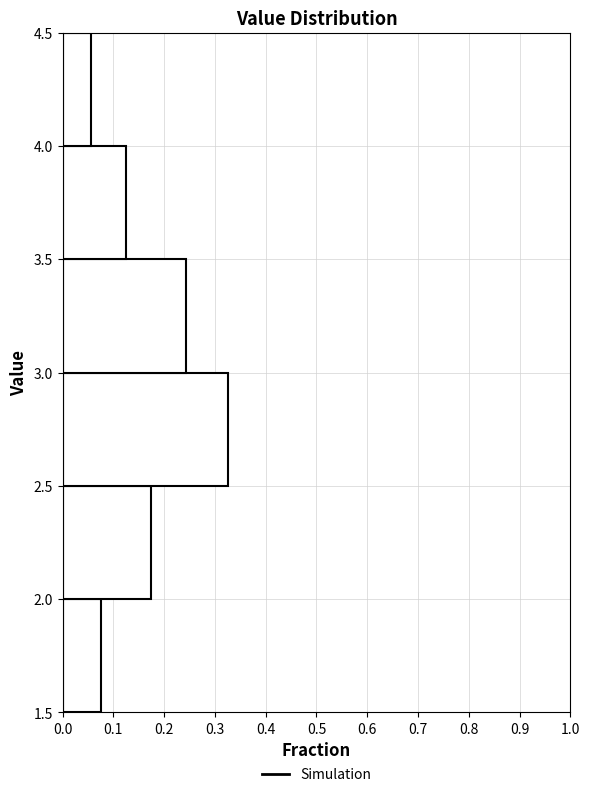

Over which range of the y-axis is the bar longest?

2.5 to 3.0